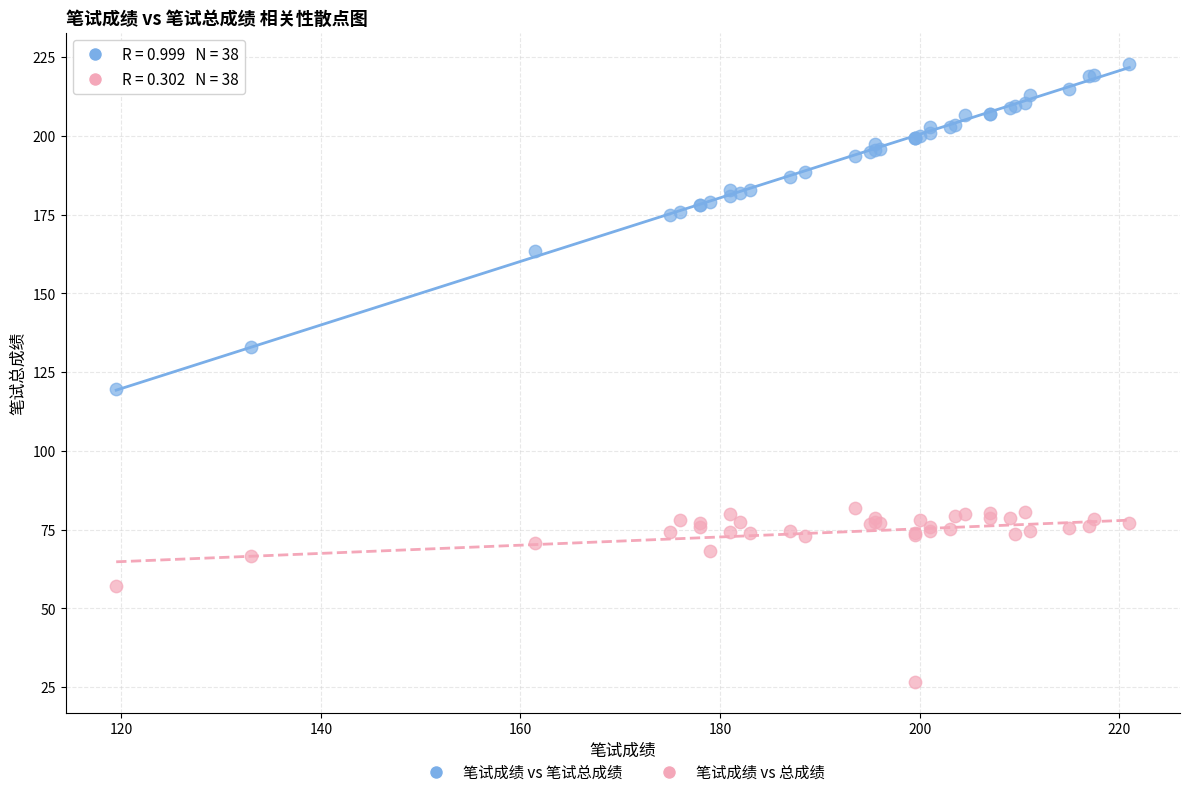

Across all series, what Y value is closest to 124?

119.5